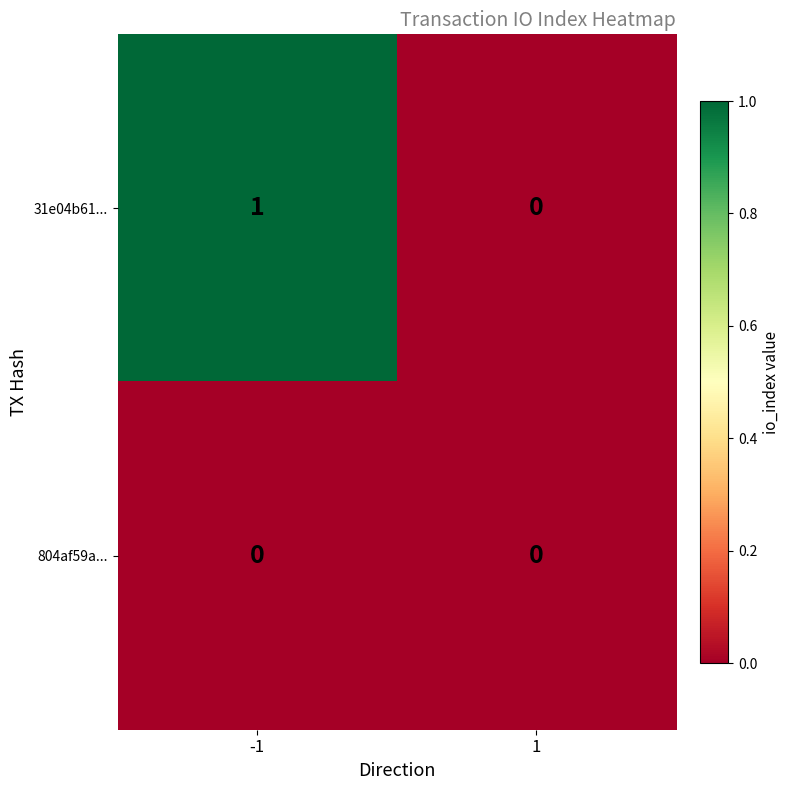

Reading left to right, list all the values displayed in this chart.

31e04b61...: 1	0
804af59a...: 0	0